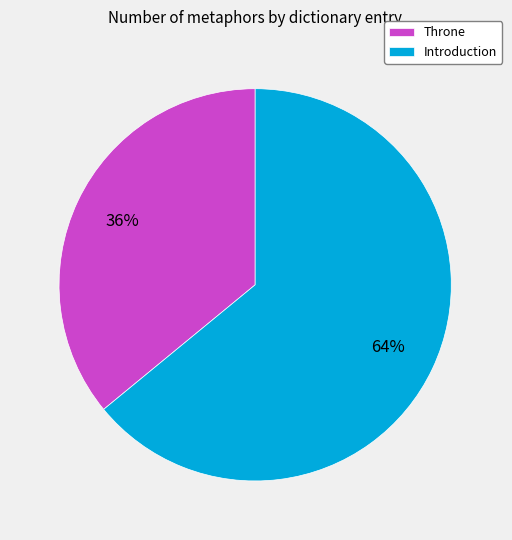

To the nearest percent, what portion does Introduction represent?

64%